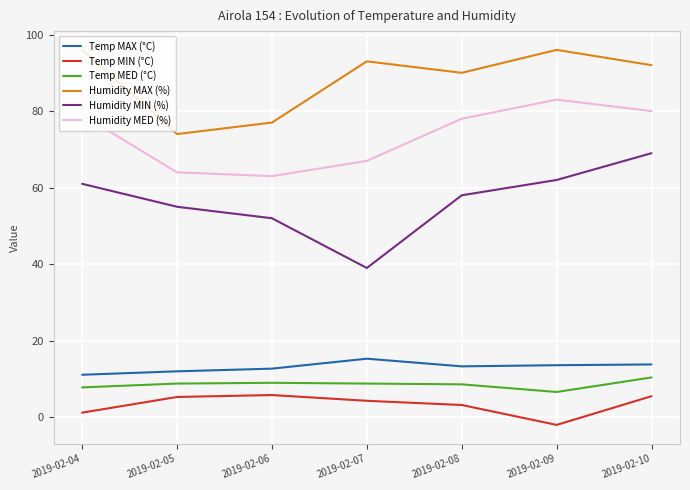

What is the difference between the Temp MAX (°C) values at 2019-02-09 and 2019-02-04?

2.5